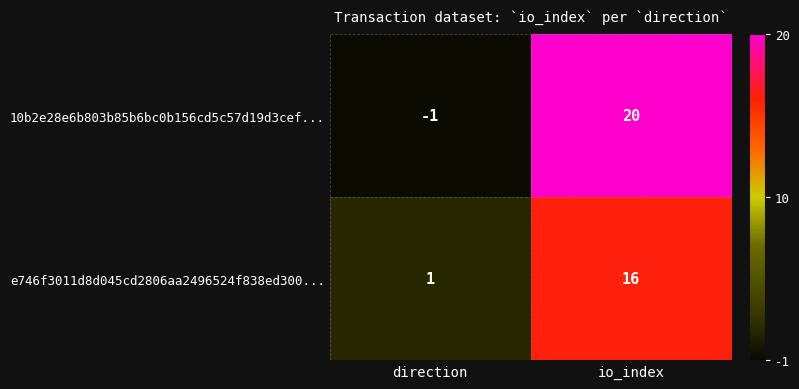

Which series changed the most between direction and io_index?

10b2e28e6b803b85b6bc0b156cd5c57d19d3cef...